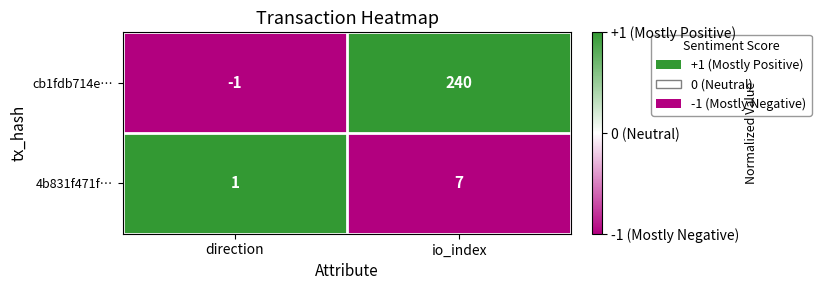

Is it true that cb1fdb714e… equals -1 at direction?

True